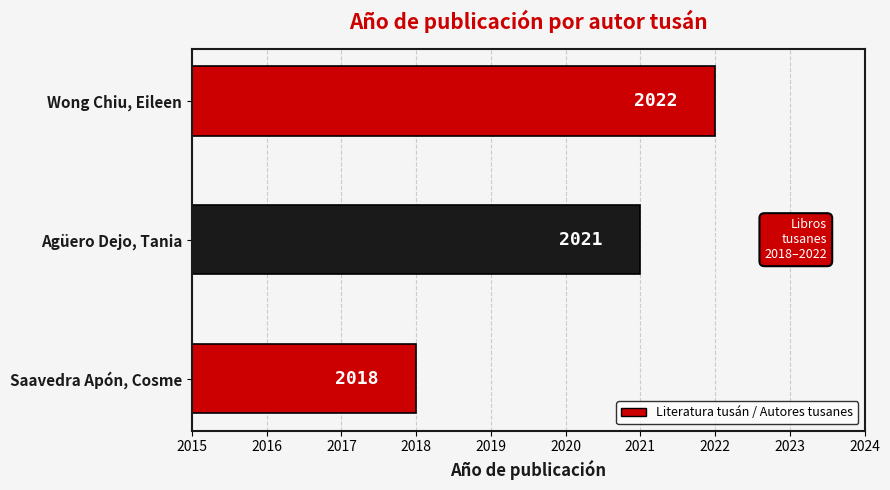

How many values are below 2021?

1